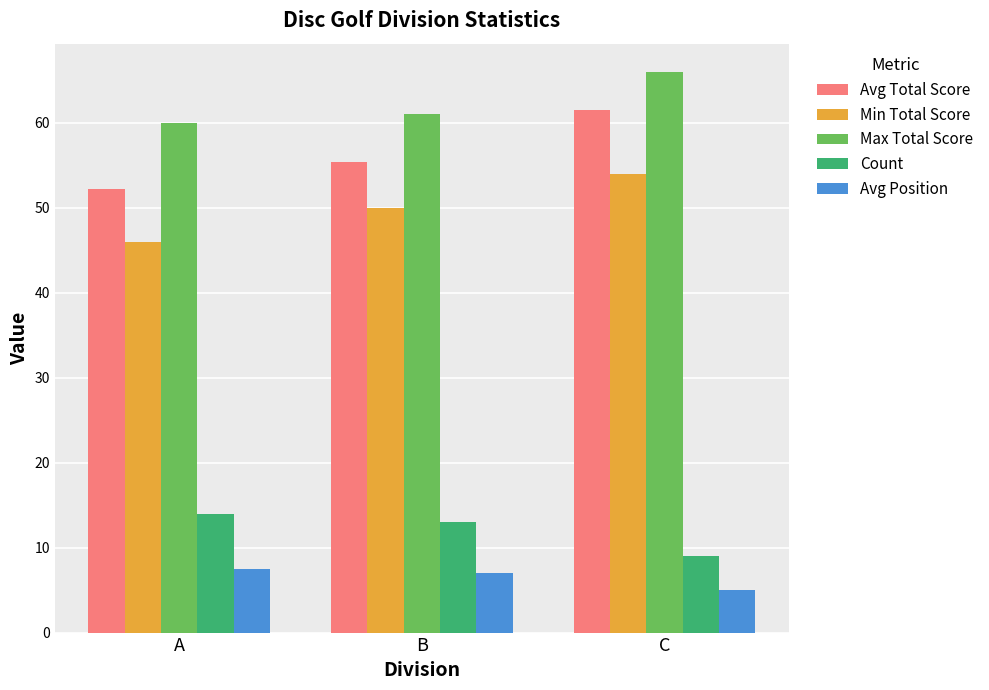

How many groups of bars are there?

3